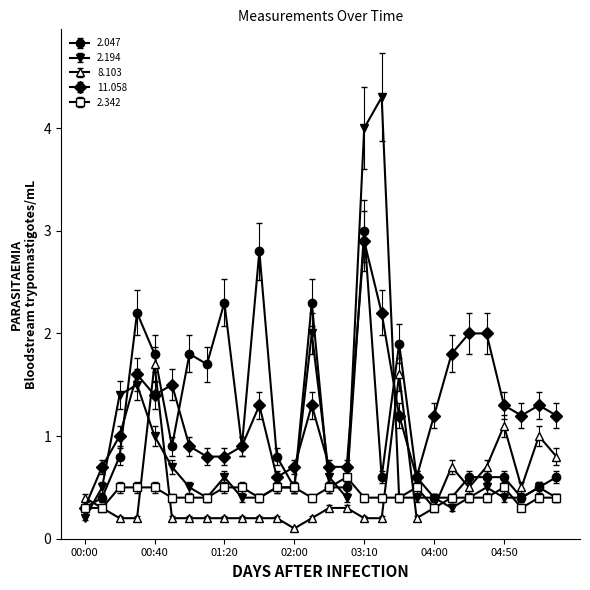

True or false: 8.103 has more than 2 points higher than both neighbors.

True